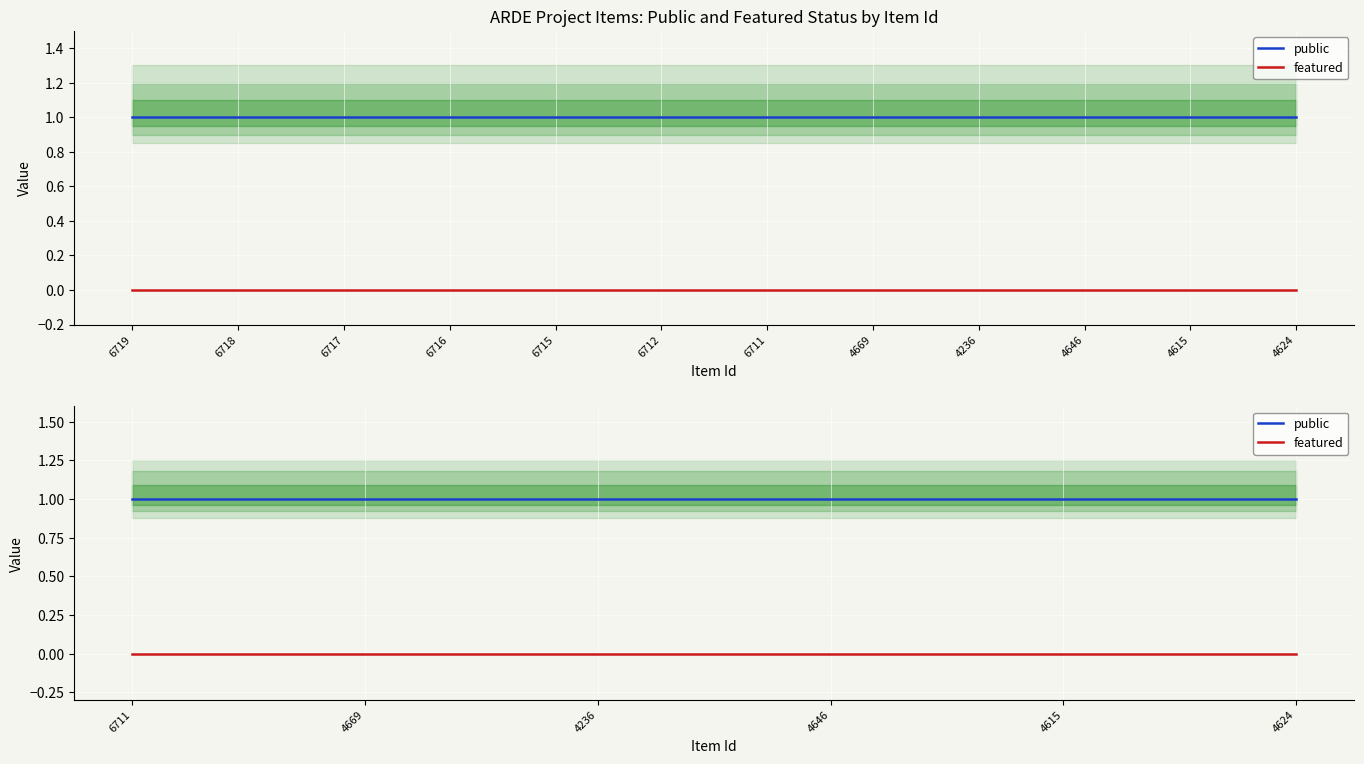

How many lines are shown in the chart?

2